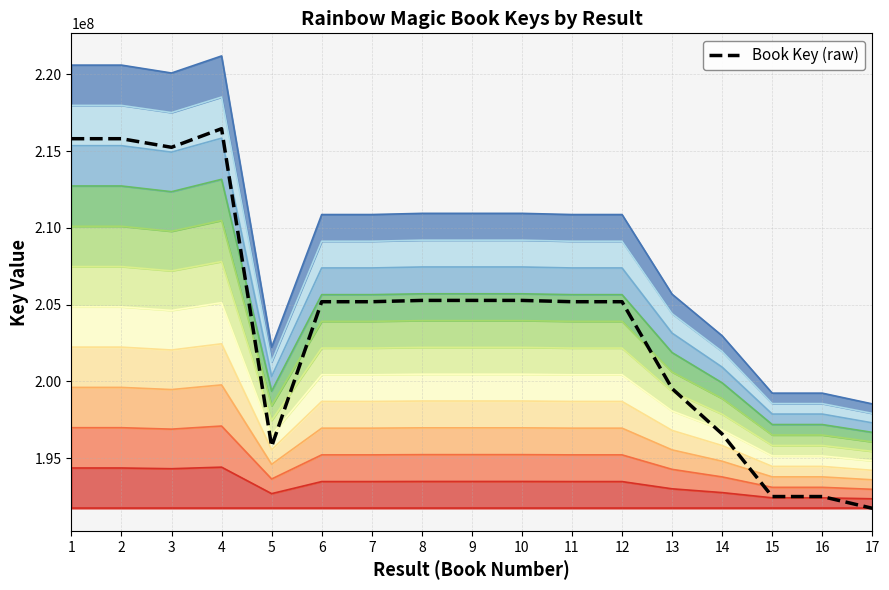

The chart shows a value of 205269682 at 10. True or false?

True